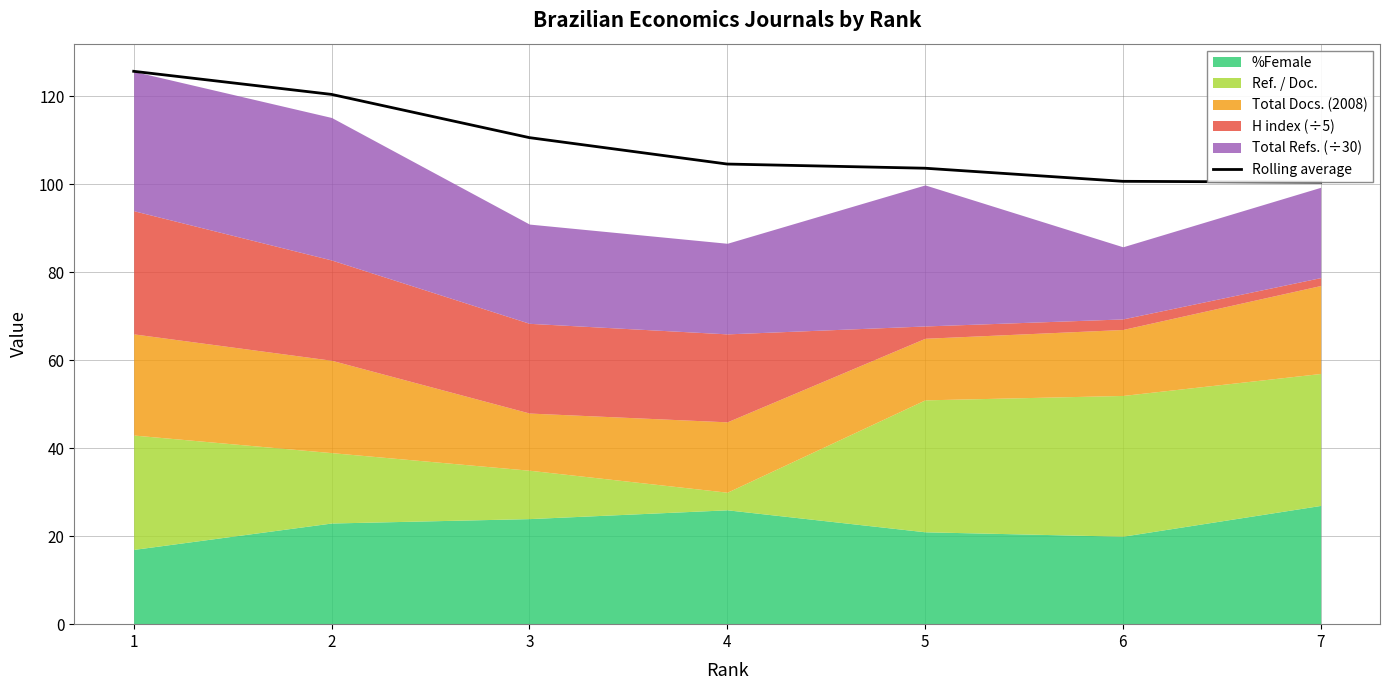

The value at 1 is 28.4. True or false?

False